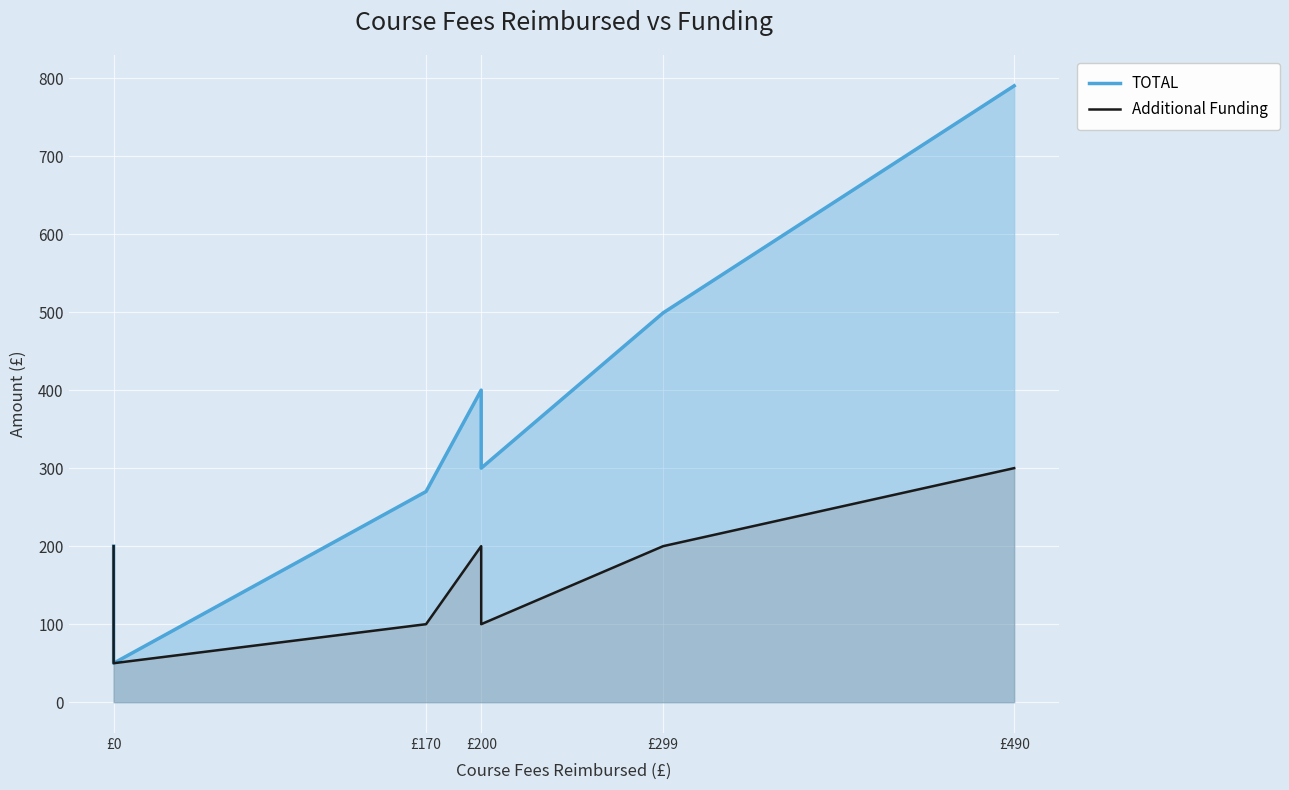

Between £0 and £170, which series saw the biggest shift?

TOTAL